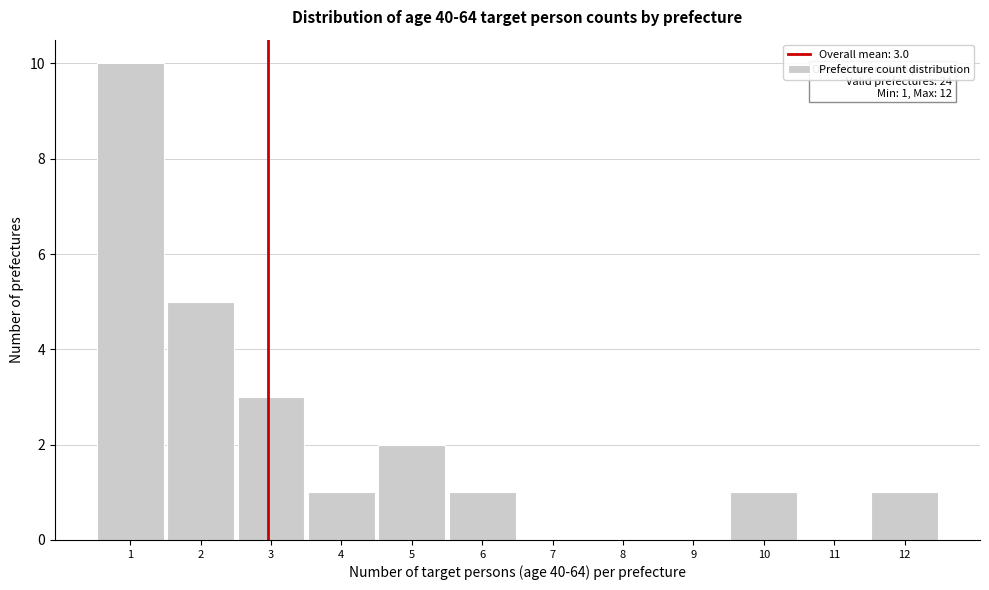

Which range on the x-axis has the tallest bar?

0.5 to 1.5